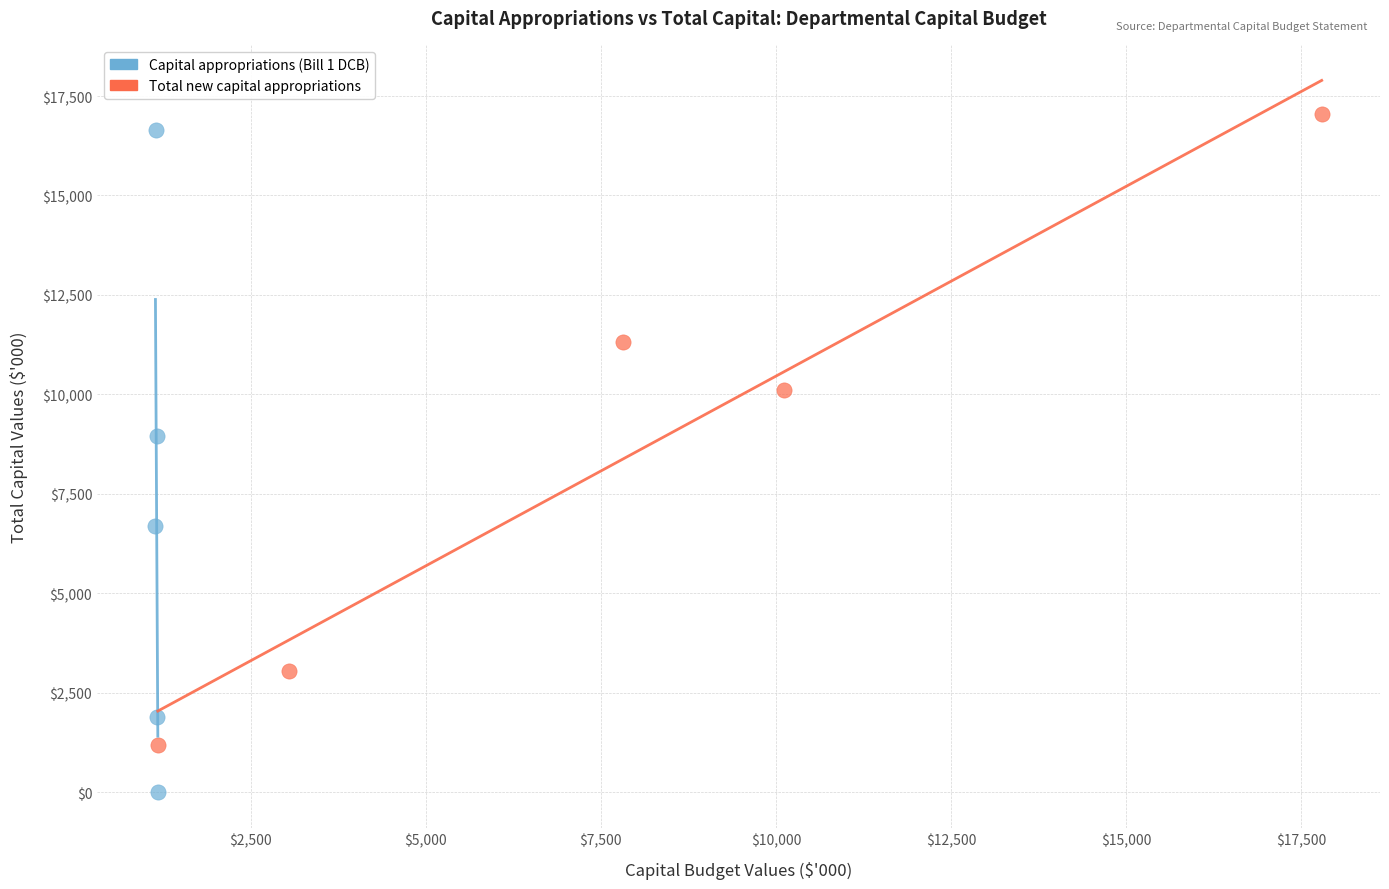

Which series contains the lowest Y value?

Capital appropriations (Bill 1 DCB)